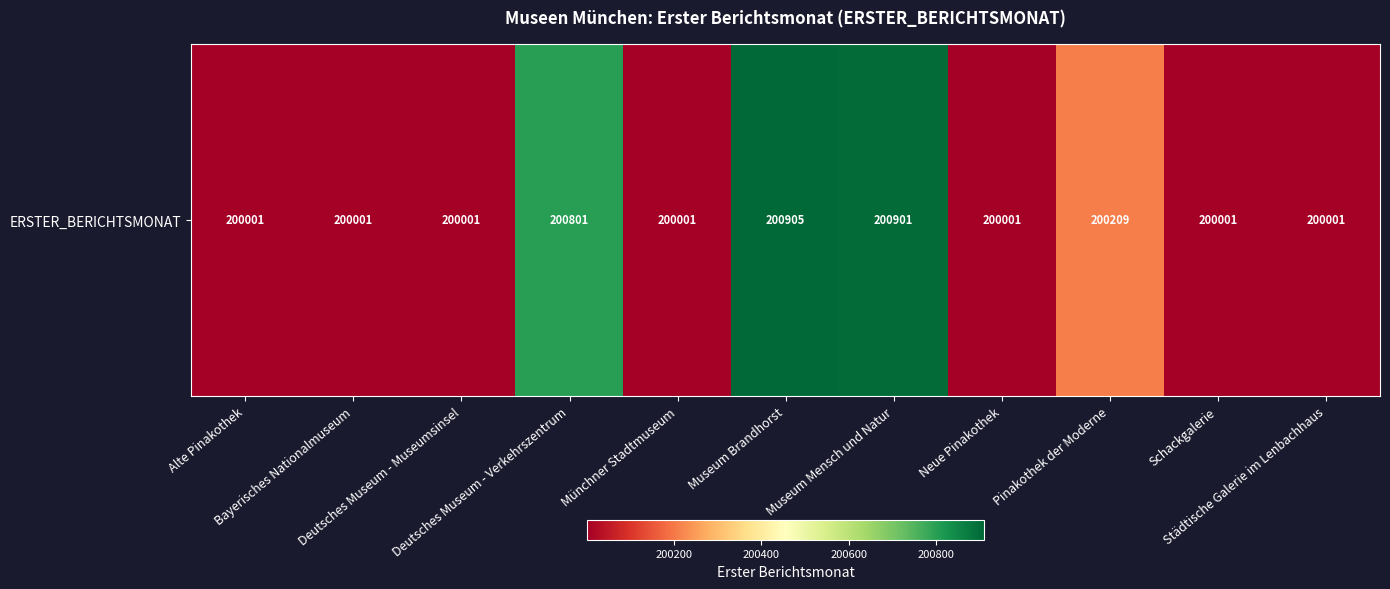

What is the smallest value displayed?

200001